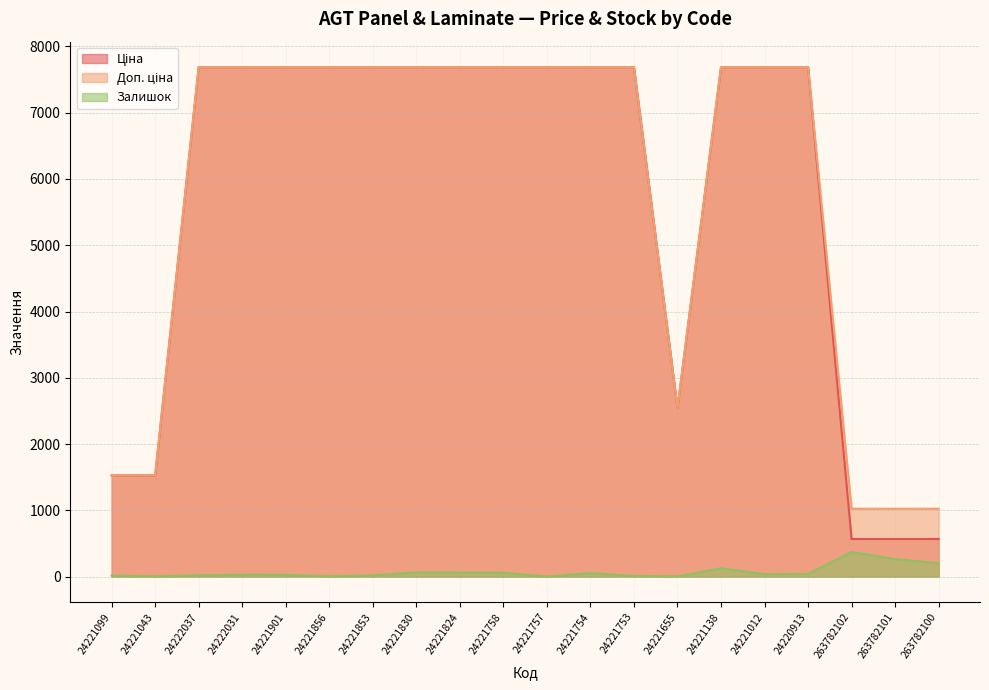

True or false: Залишок and Доп. ціна cross at least once.

False